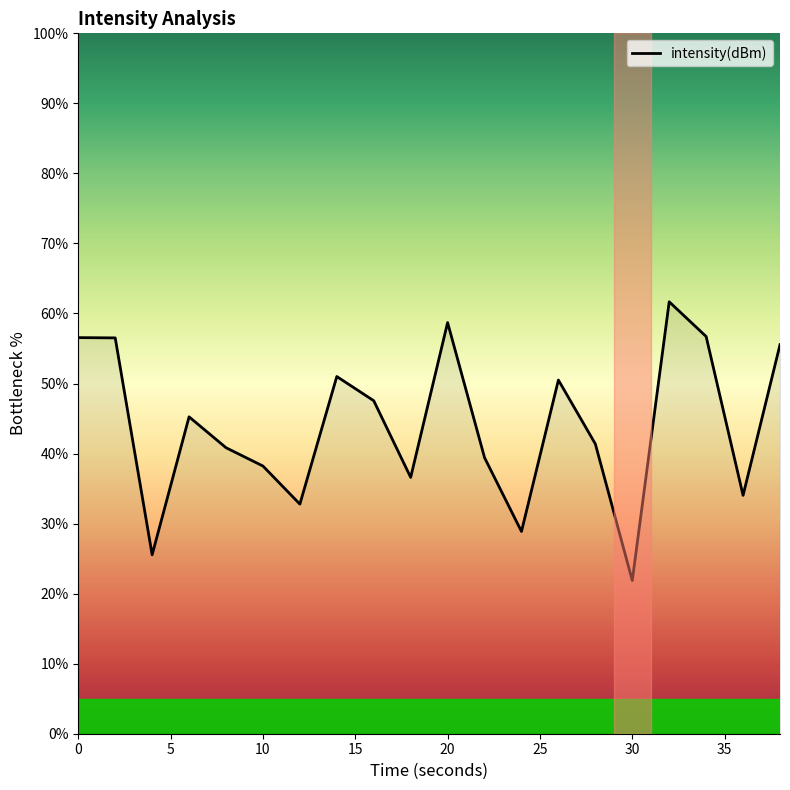

What is the greatest value displayed?

61.7